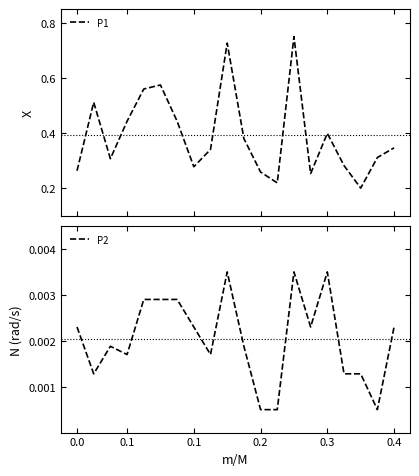

List the series in order of their peak value, highest first.

P1, P2